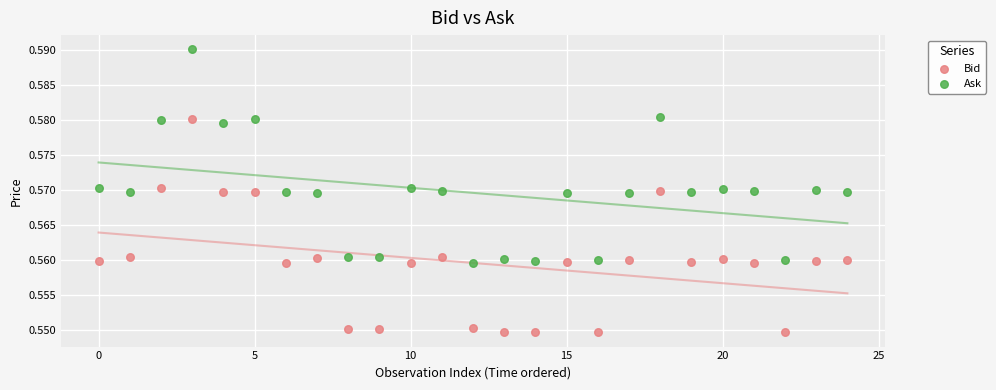

Which series reaches the maximum Y coordinate?

Ask